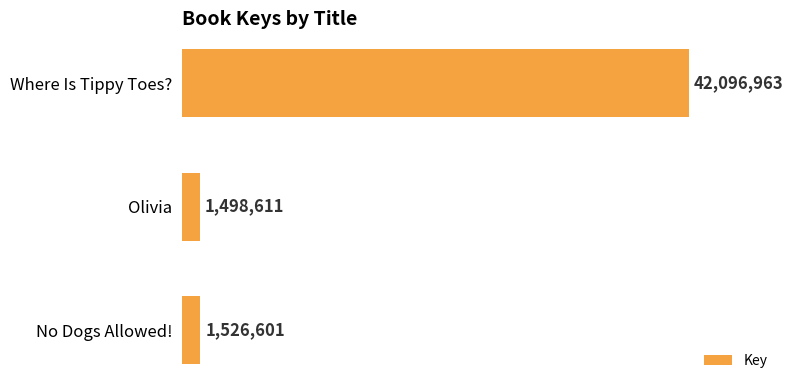

Rank the categories by value from lowest to highest.

Olivia, No Dogs Allowed!, Where Is Tippy Toes?